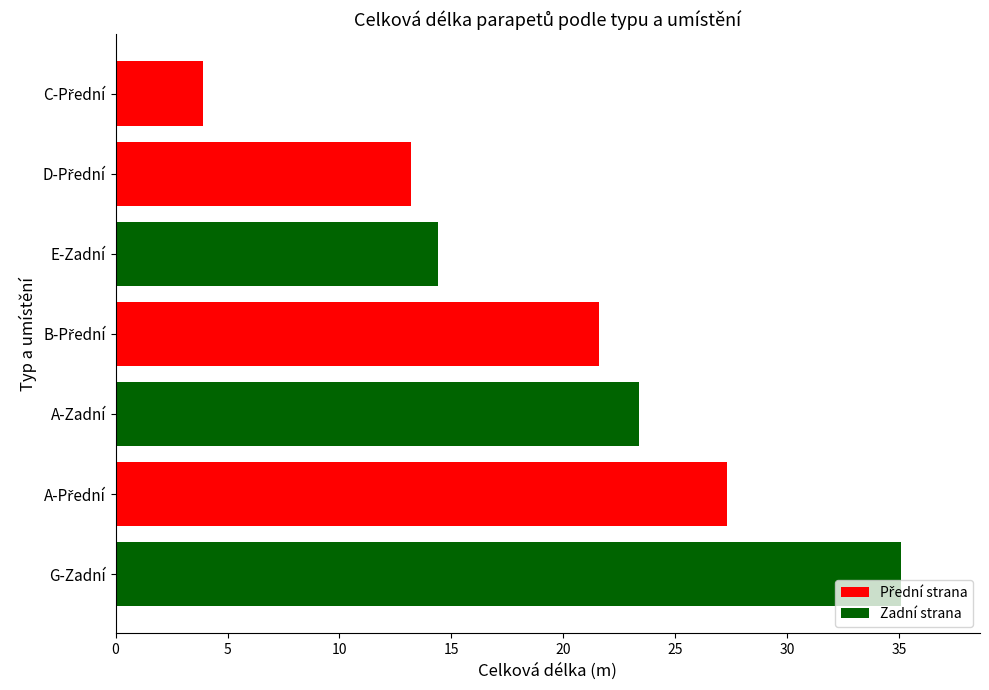

What is the difference between the second highest and minimum values?

23.4